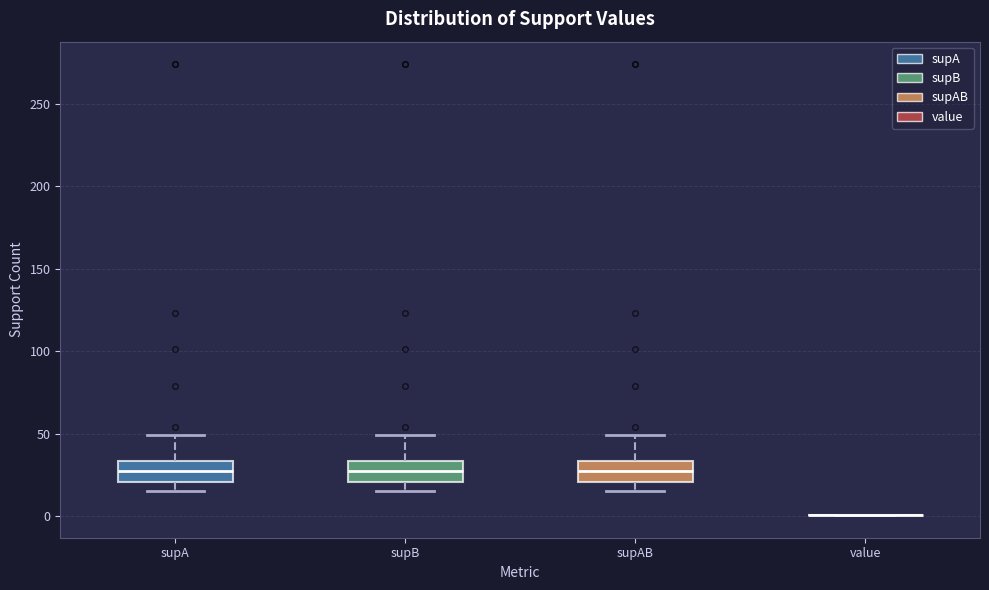

Reading left to right, read every box against the y-axis: the position of its median line, the range the box covers, and the ends of its whiskers. The values are not printed on the chart, so give them approximately, as read against the axis.

supA: median 25, box 20 to 35, whiskers 15 to 50
supB: median 25, box 20 to 35, whiskers 15 to 50
supAB: median 25, box 20 to 35, whiskers 15 to 50
value: box collapsed to a line at 0, whiskers 0 to 0